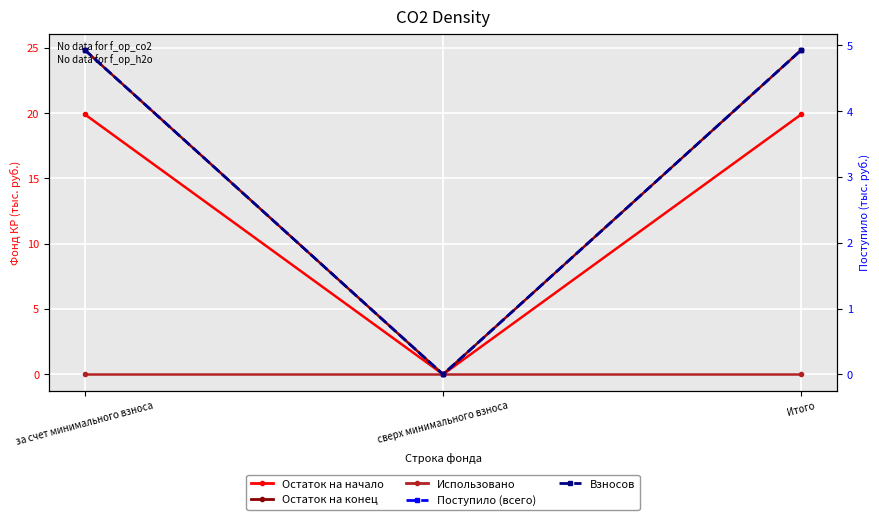

What position from the right is сверх минимального взноса?

2